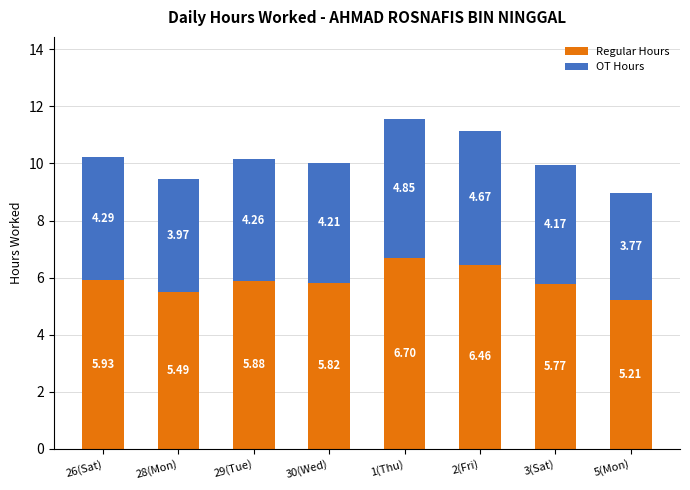

What are all the series names shown in the legend?

Regular Hours, OT Hours